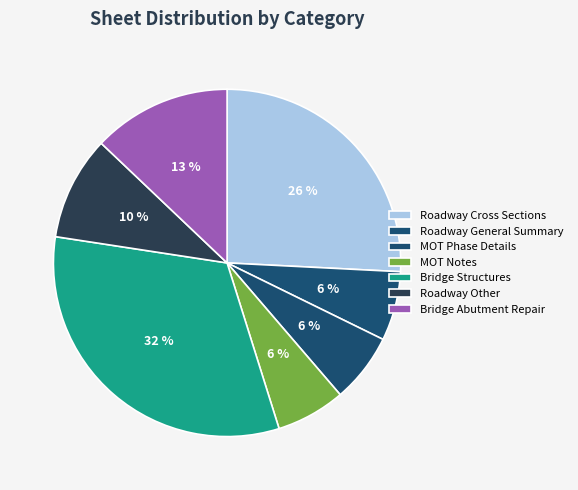

How many slices are in this pie chart?

7